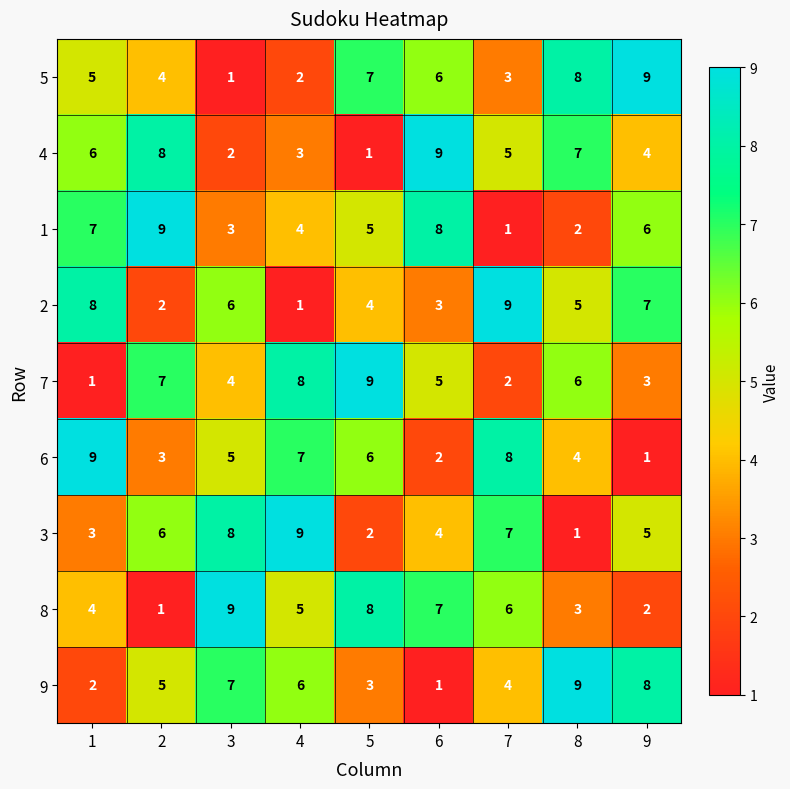

True or false: 6 has a value of 7 at 4.

True